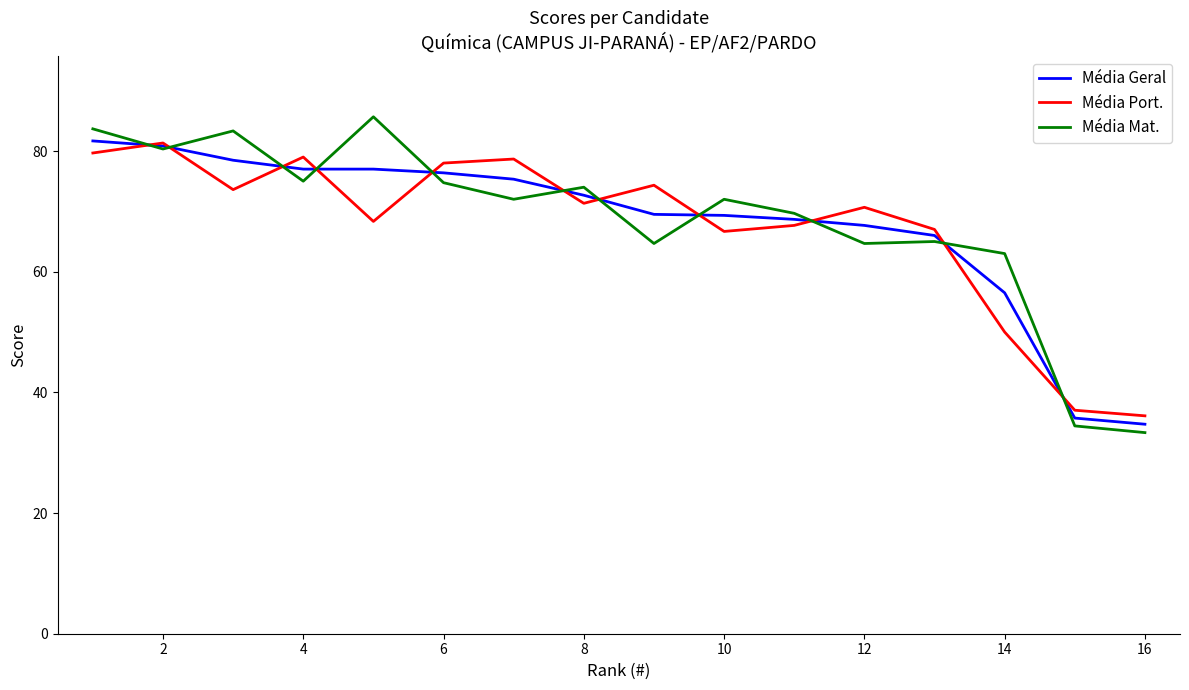

In Média Mat., how many points are lower than both neighbors (excluding endpoints)?

5